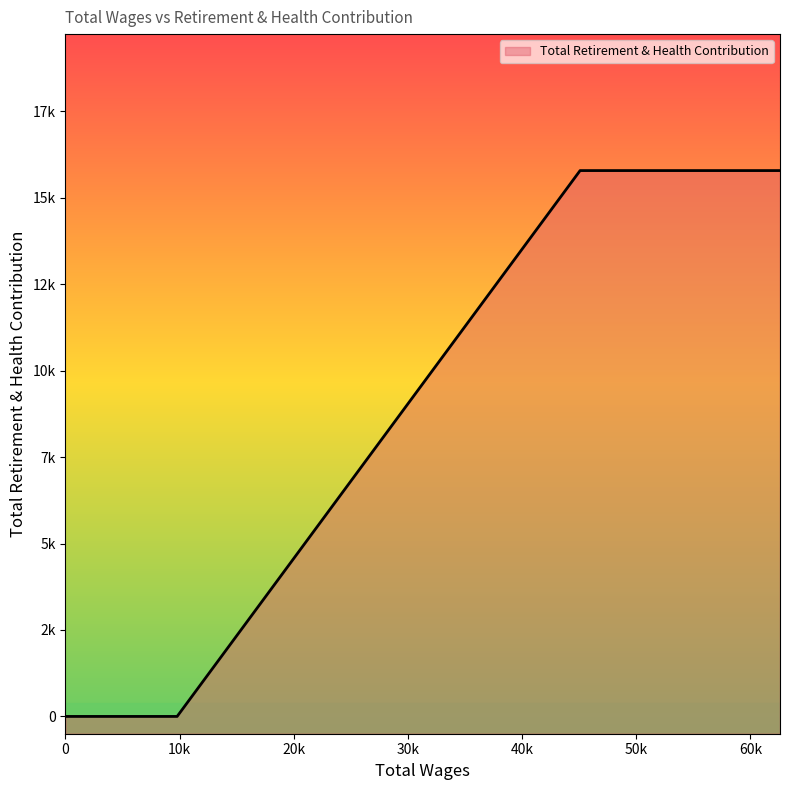

What is the difference between the maximum and minimum values?

15785